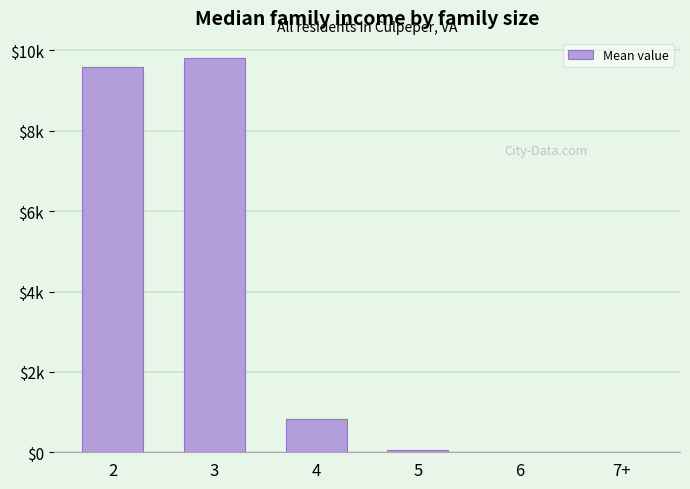

What is the approximate value at 2?

9585.0